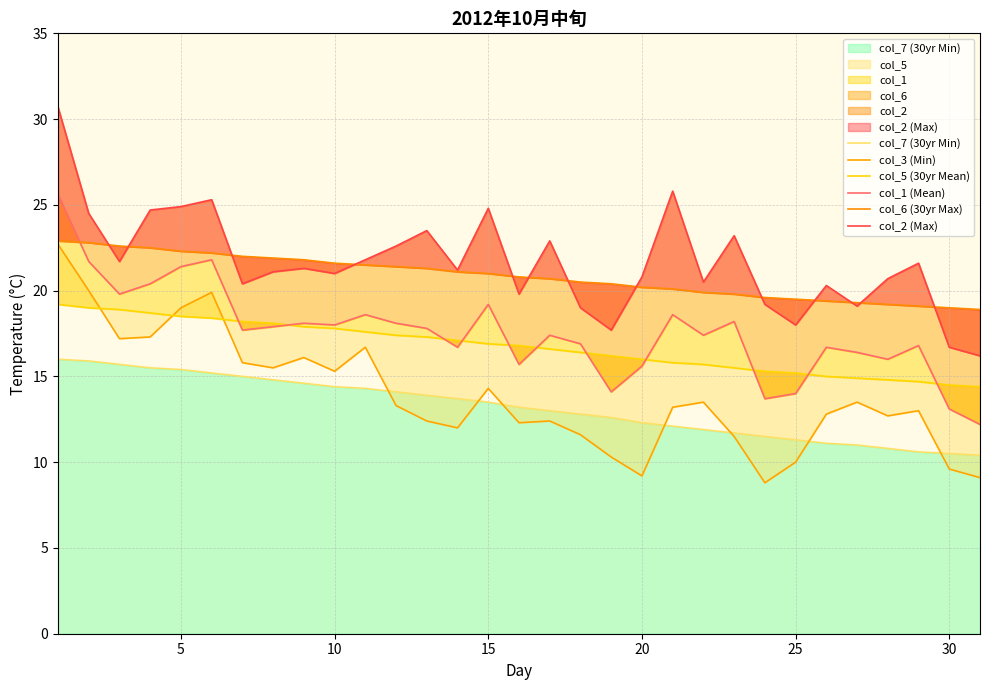

In col_2 (Max), how many points are lower than both neighbors (excluding endpoints)?

9